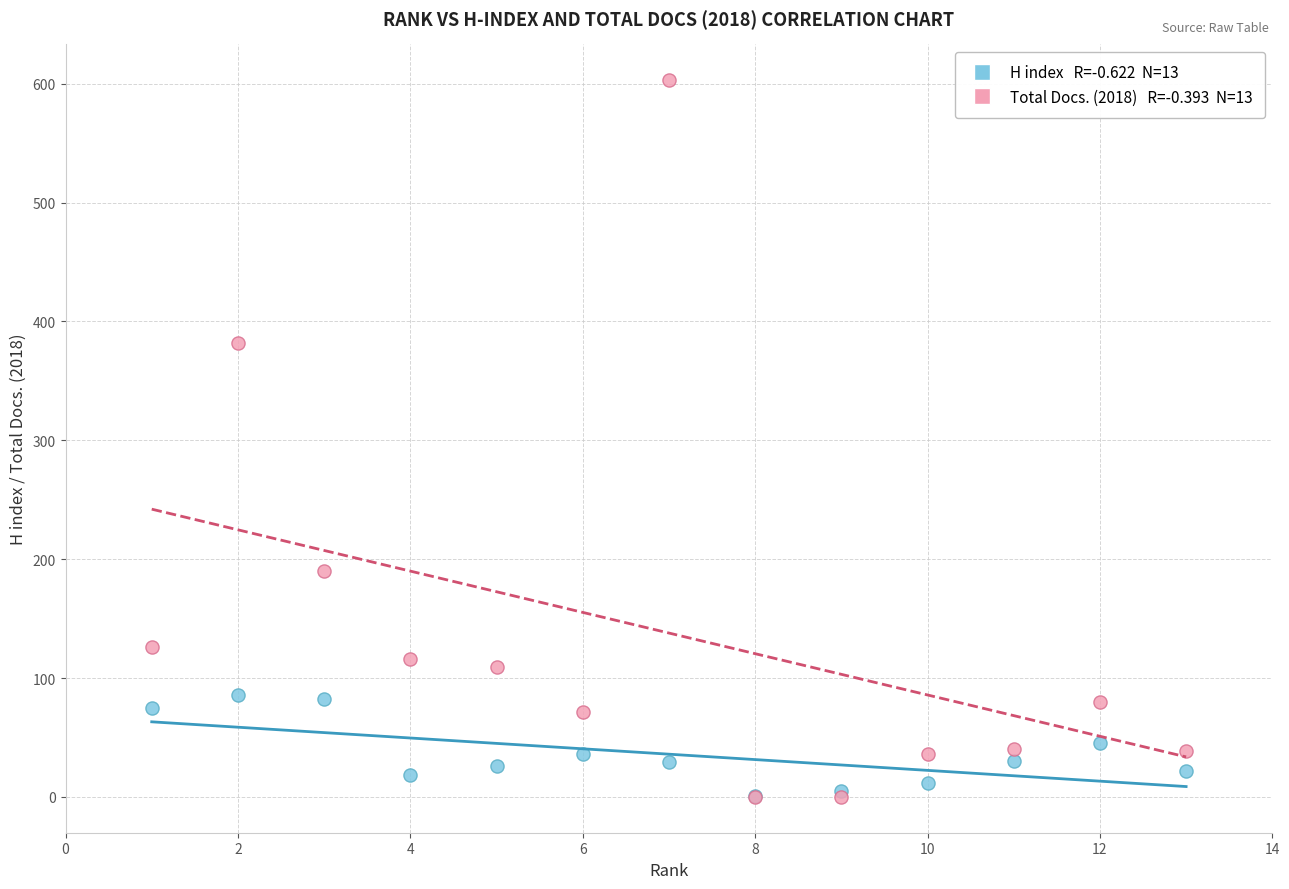

Across all series, what Y value is closest to 301?

382